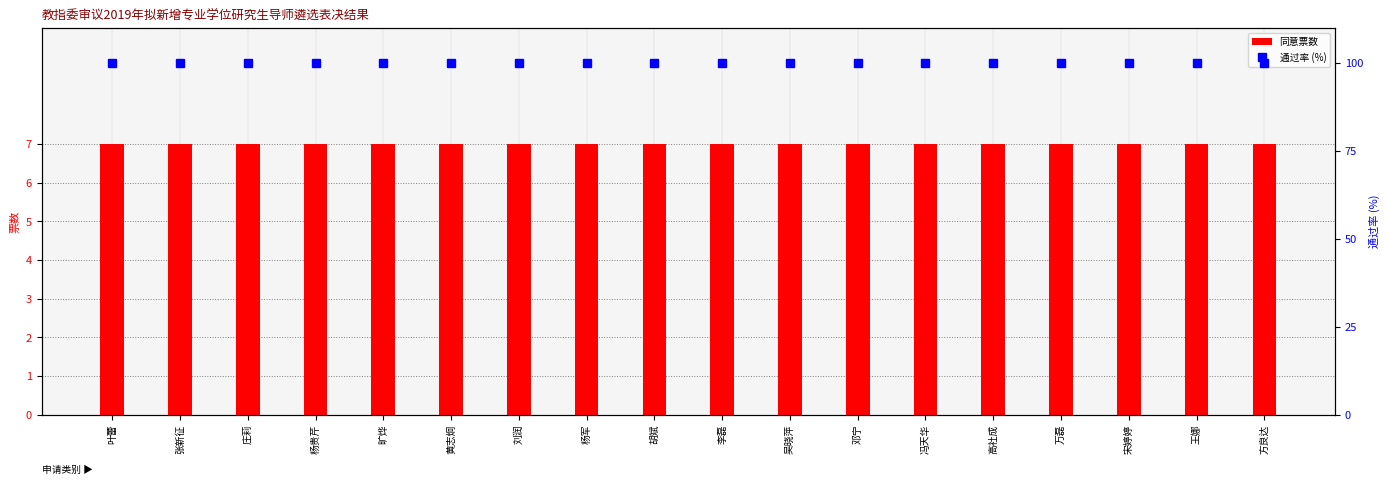

Which series changed the most between 旷烨 and 邓宁?

同意